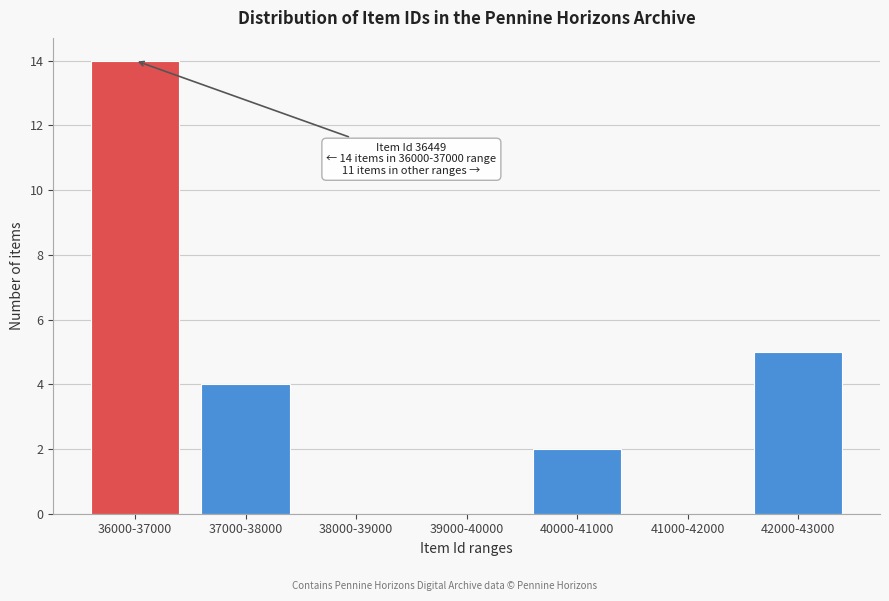

Reading left to right, list all the values displayed in this chart.

36000-37000=14	37000-38000=4	38000-39000=0	39000-40000=0	40000-41000=2	41000-42000=0	42000-43000=5